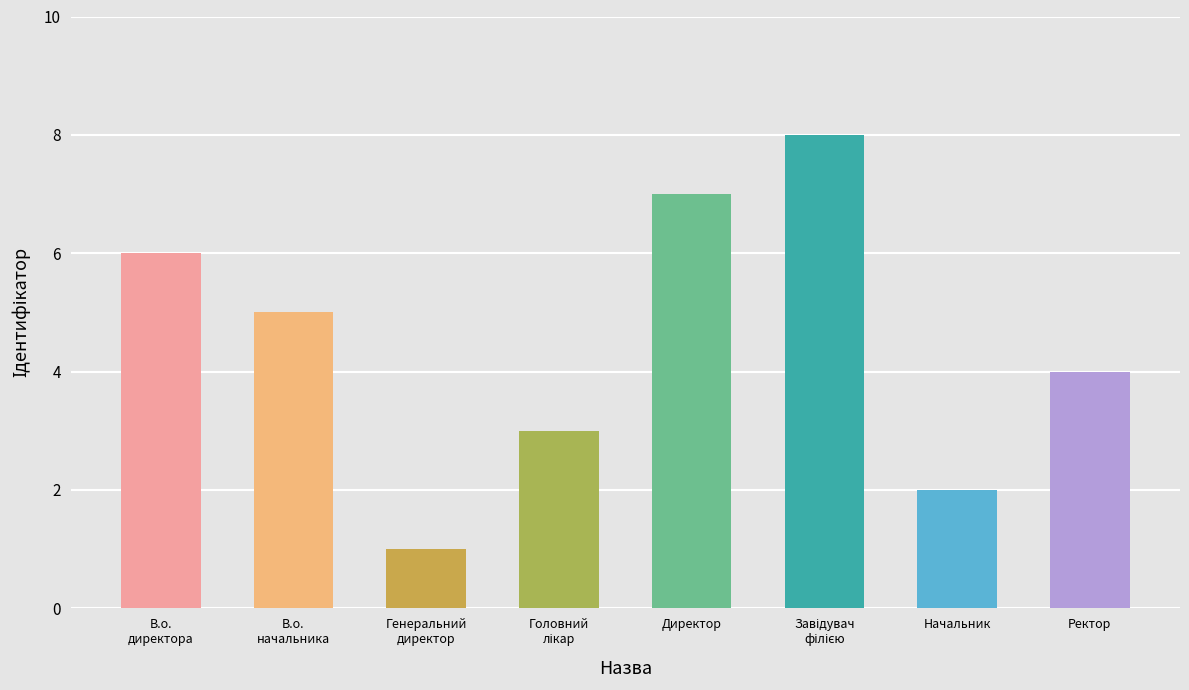

Are the bars horizontal?

No